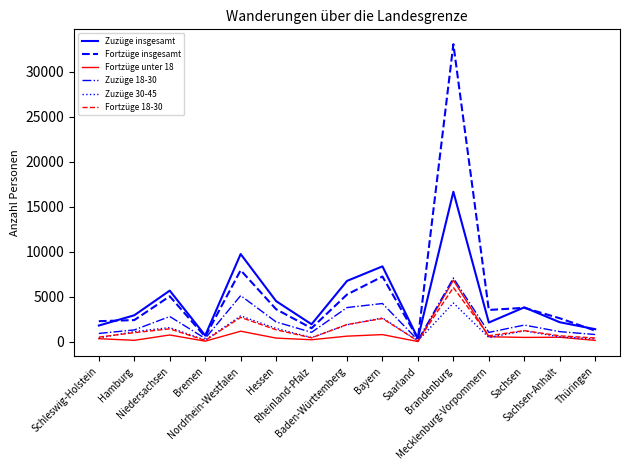

What position from the right is Saarland?

6